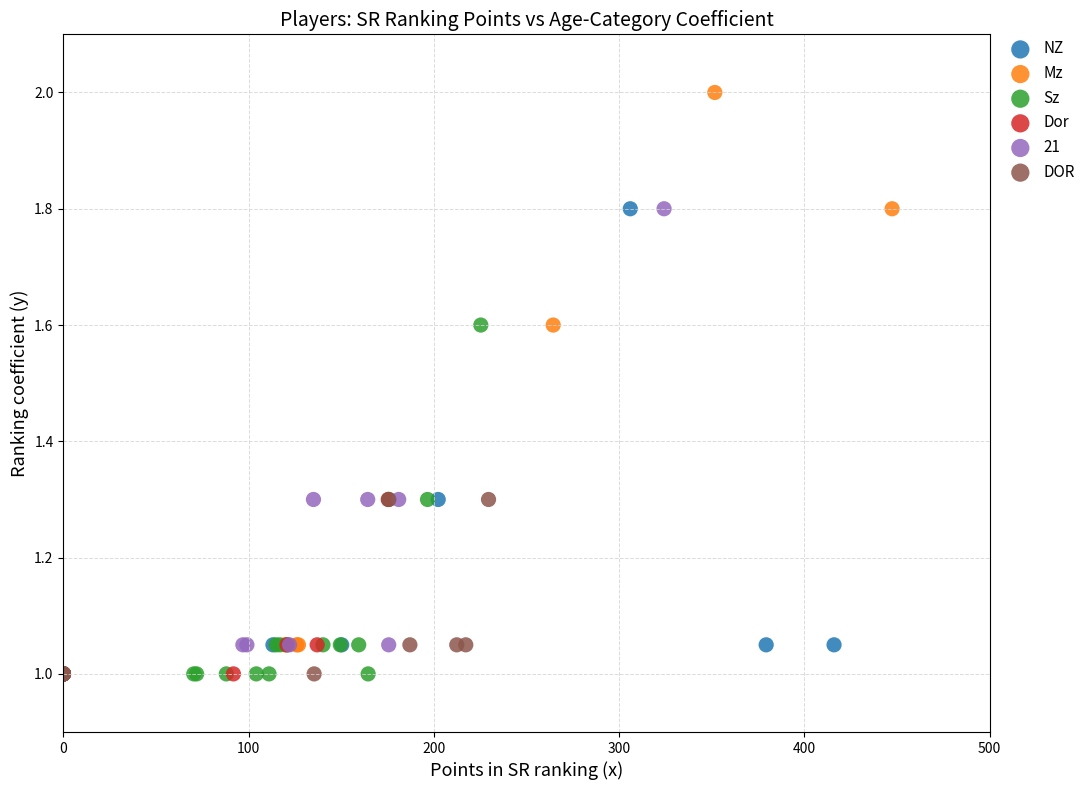

Which series reaches the maximum Y coordinate?

Mz